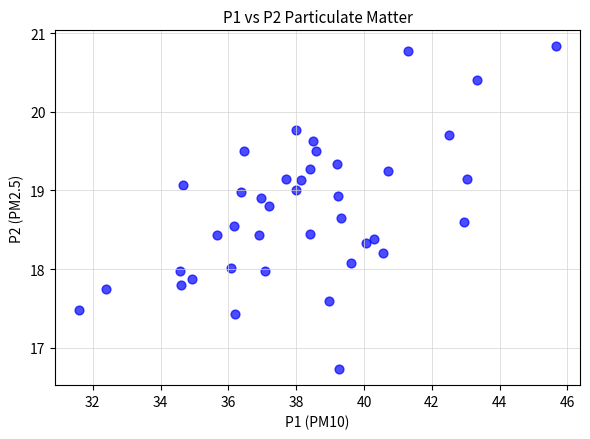

What is the range of X values (max minus min)?

14.1